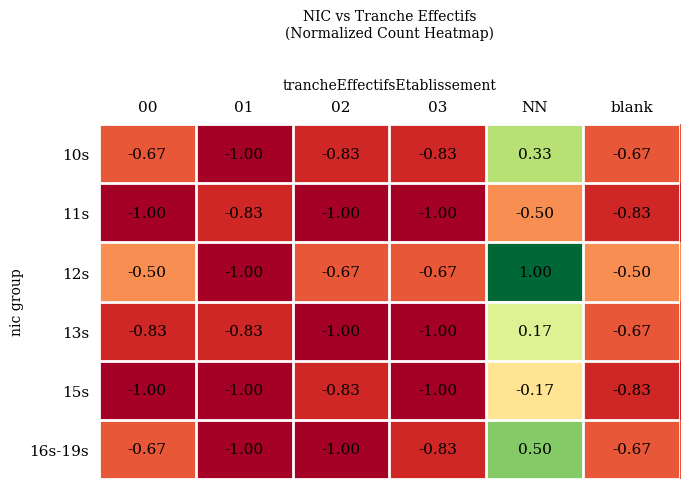

Which label corresponds to the largest value in the chart?

NN